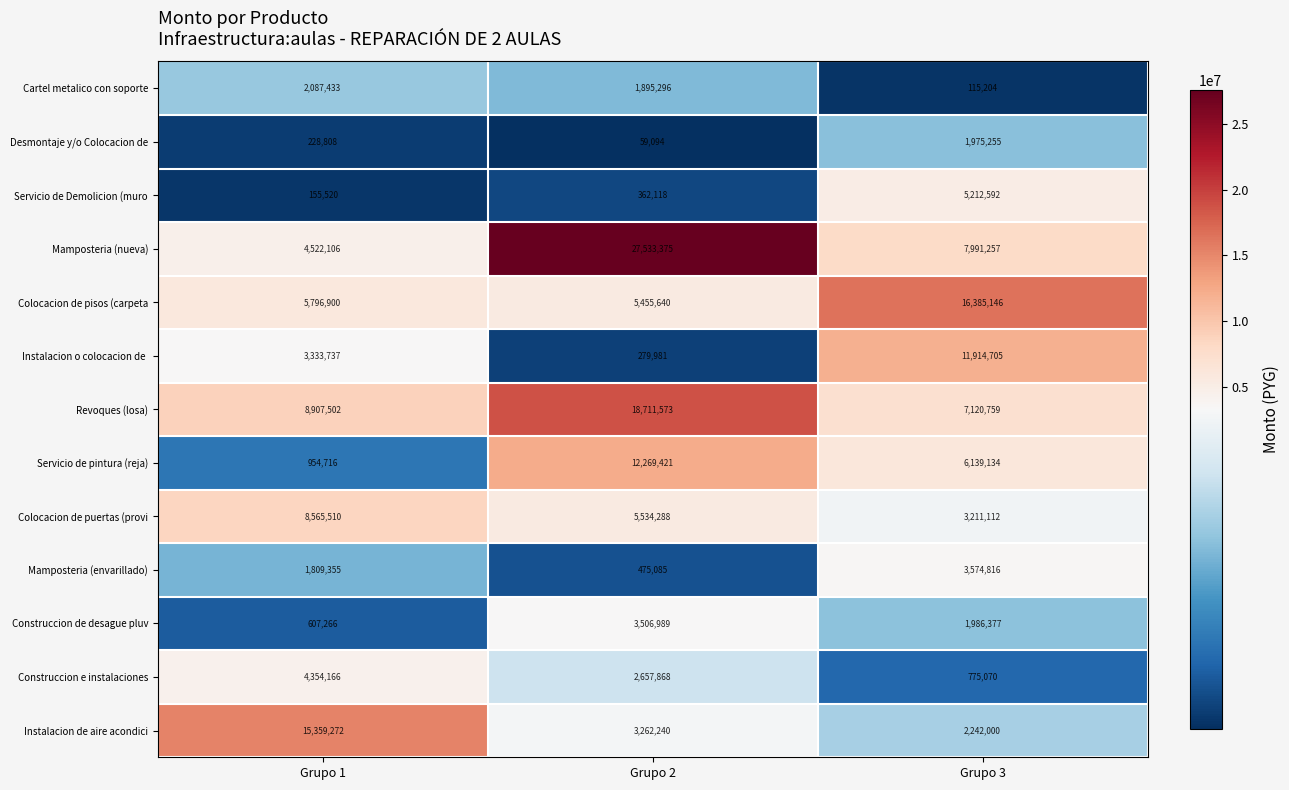

At which category is the sum across all series the highest?

Grupo 2